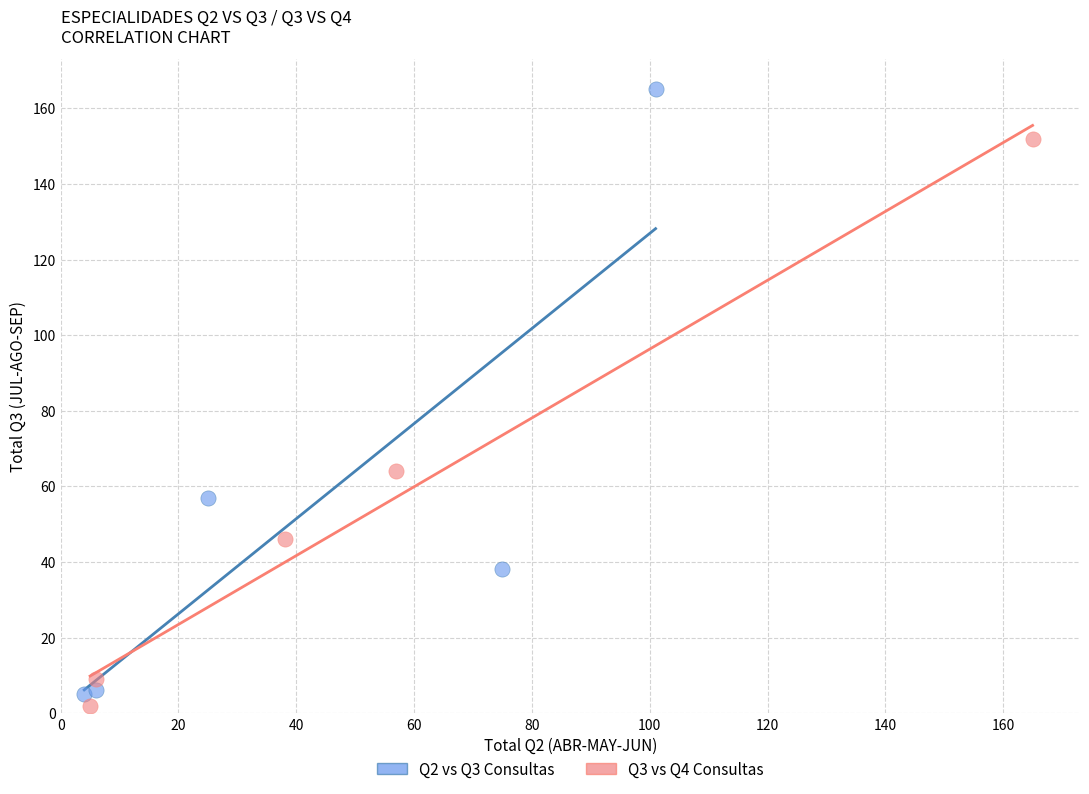

Which series has the widest spread of Y values?

Q2 vs Q3 Consultas